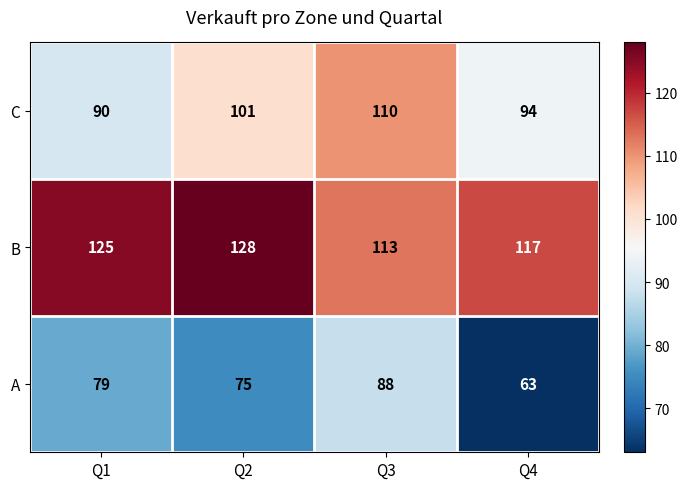

Where is B nearest to the value 120?

Q4